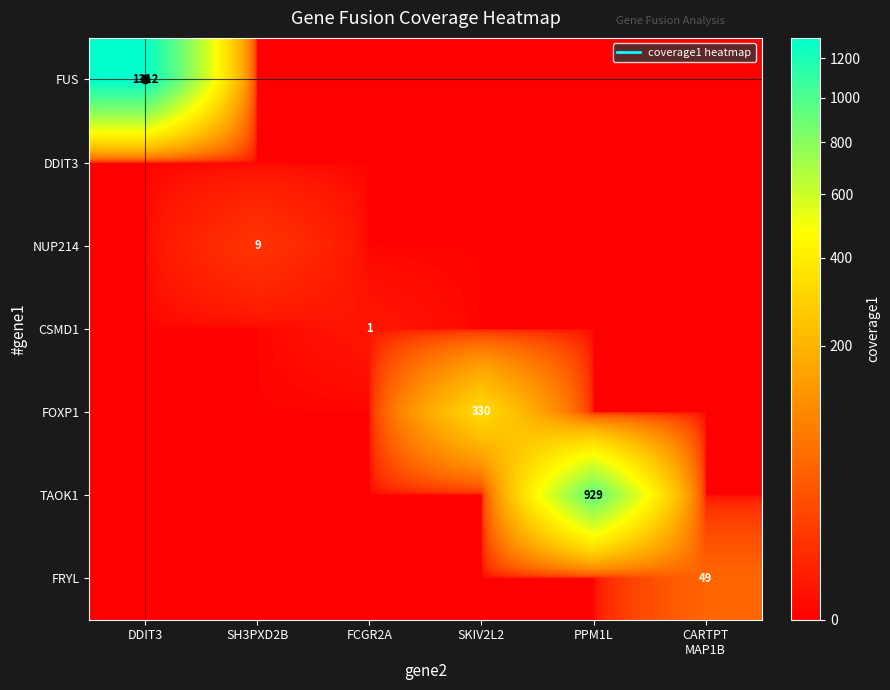

Which series has the largest total across all categories?

FUS